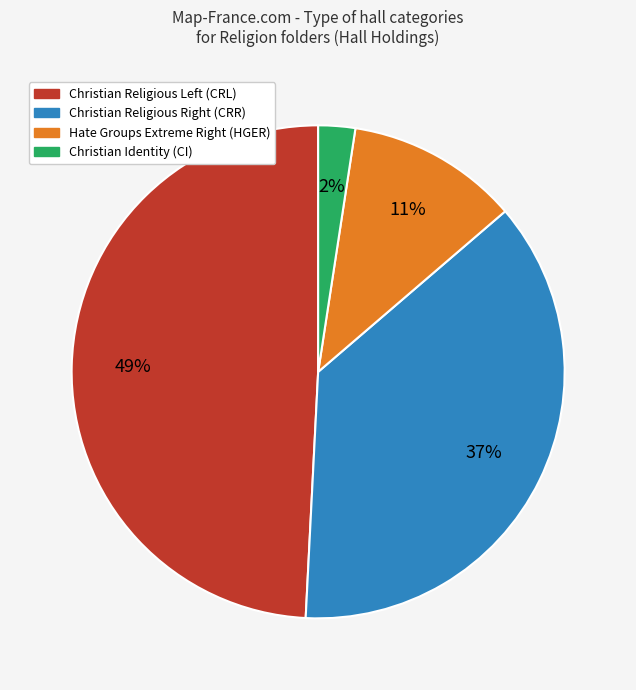

To the nearest percent, what is the difference between the largest and smallest slice percentages?

47%